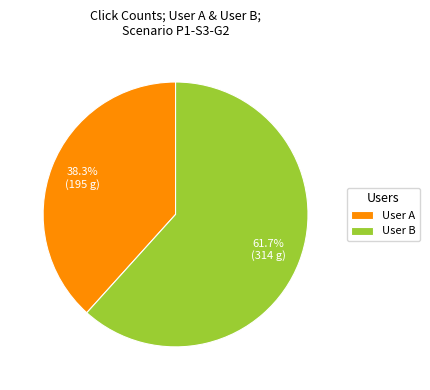

Rank the categories by value from lowest to highest.

User A, User B